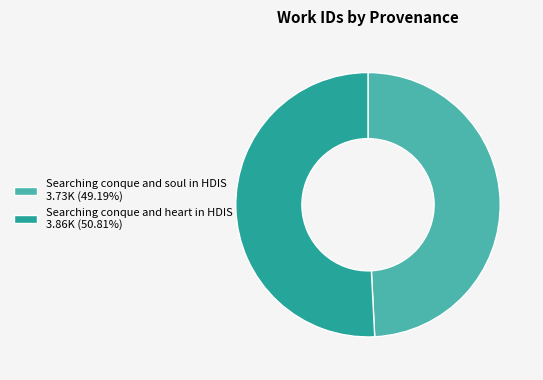

What is the ratio of the value at Searching conque and heart in HDIS 3.86K (50.81%) to the value at Searching conque and soul in HDIS 3.73K (49.19%)?

1.0